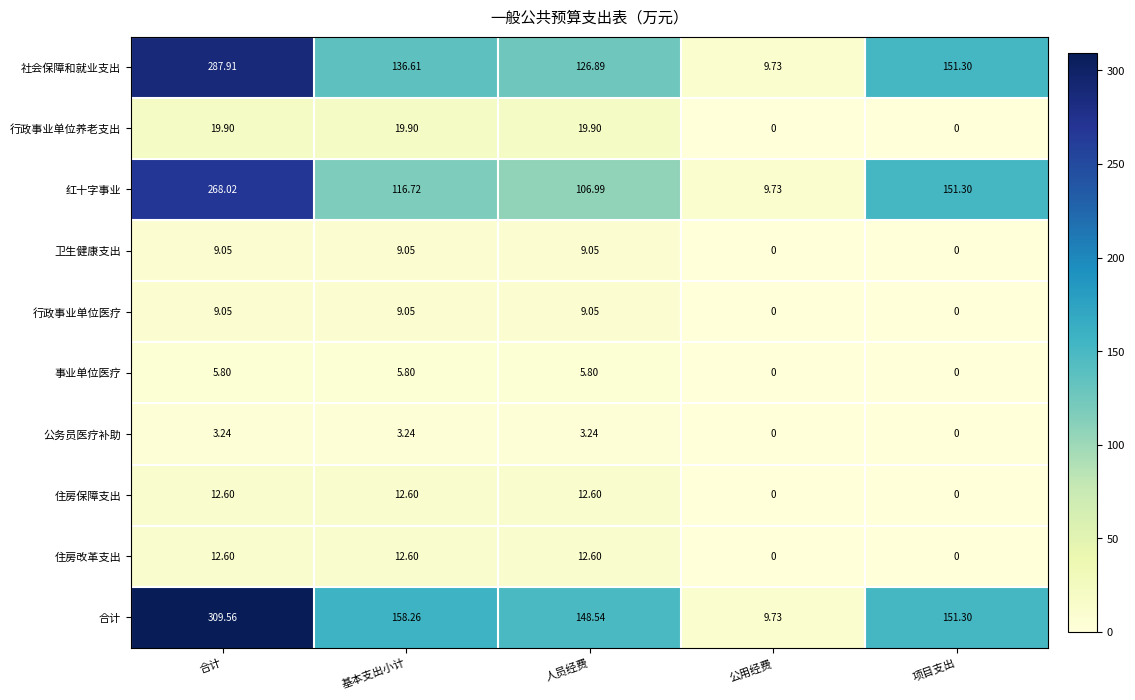

At which category is the sum across all series the highest?

合计